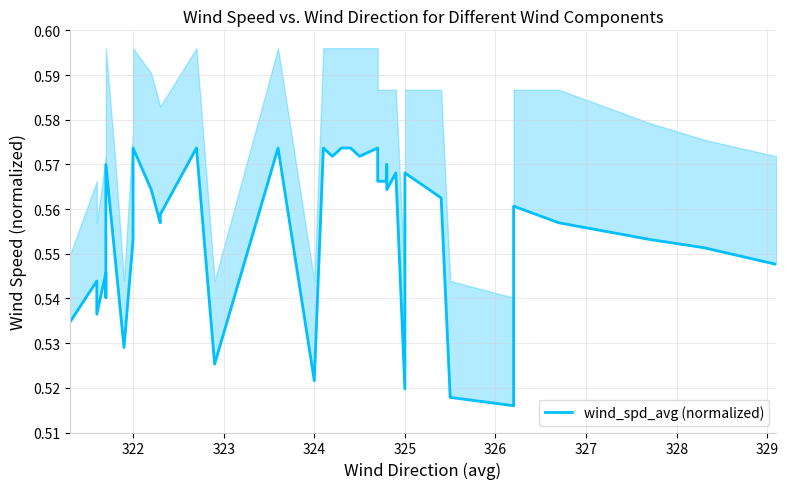

Reading left to right, extract all data points from this chart.

0.5	0.5	0.5	0.5	0.5	0.5	0.6	0.5	0.5	0.6	0.6	0.6	0.6	0.6	0.6	0.6	0.5	0.6	0.5	0.6	0.6	0.6	0.6	0.6	0.6	0.6	0.6	0.6	0.6	0.6	0.5	0.6	0.6	0.5	0.5	0.6	0.6	0.6	0.6	0.5